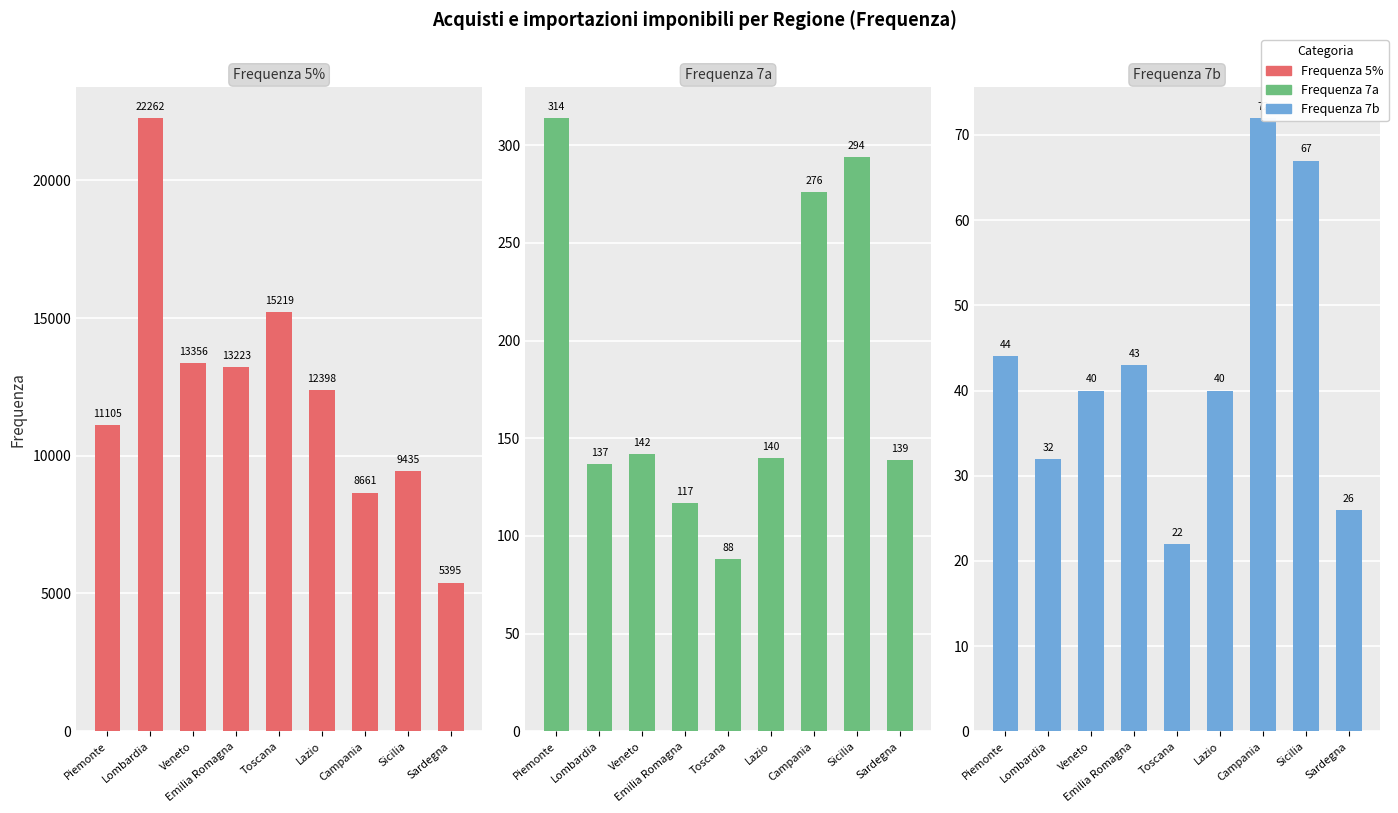

Reading left to right, extract all data points from this chart.

Frequenza 5%: 11105	22262	13356	13223	15219	12398	8661	9435	5395
Frequenza 7a: 314	137	142	117	88	140	276	294	139
Frequenza 7b: 44	32	40	43	22	40	72	67	26